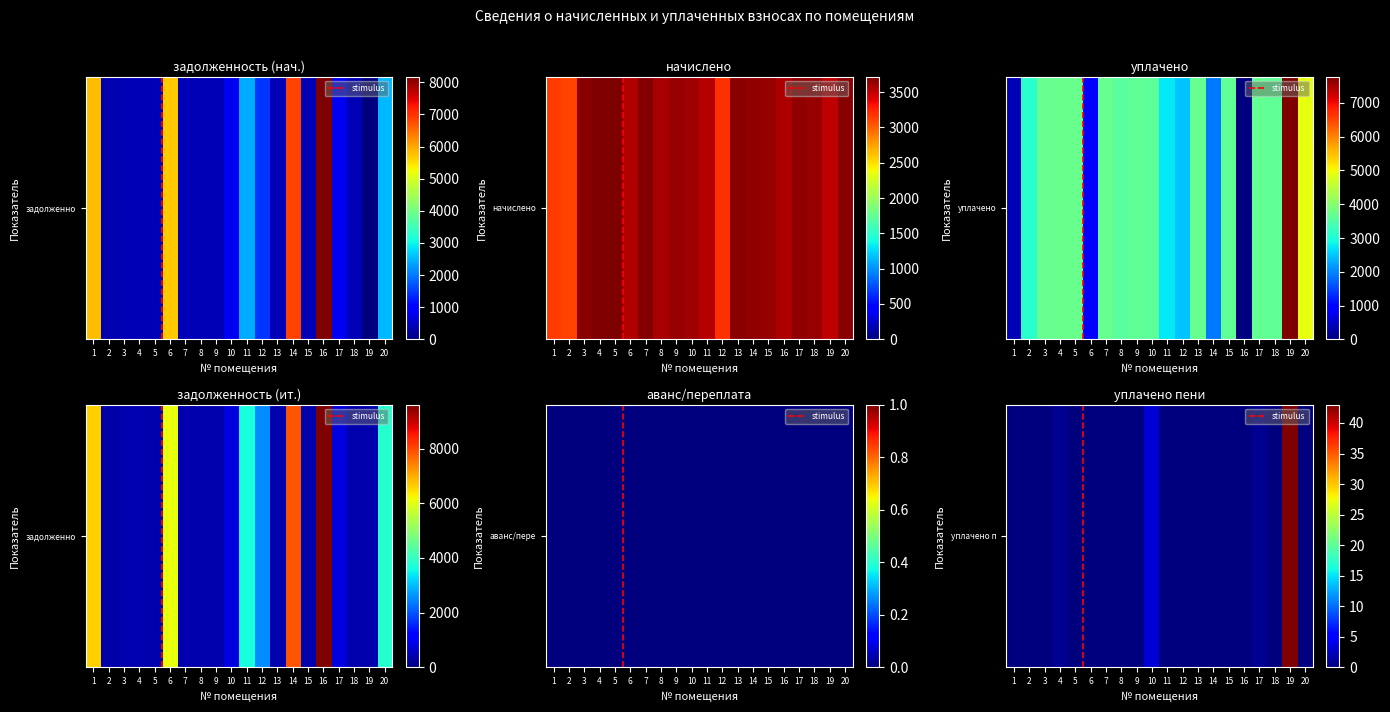

What is the difference between the second highest and second lowest values in the 1 series?

6504.6